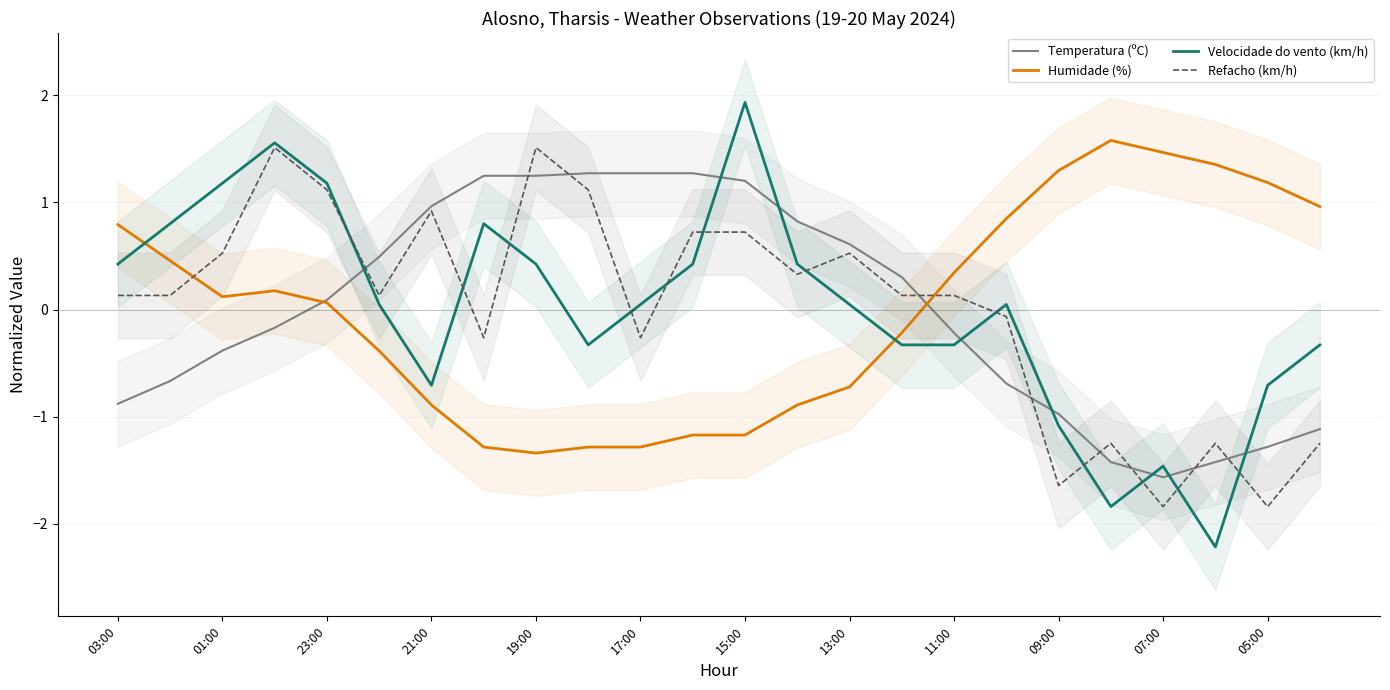

Is it true that Temperatura (ºC) equals -0.2 at 11:00?

True